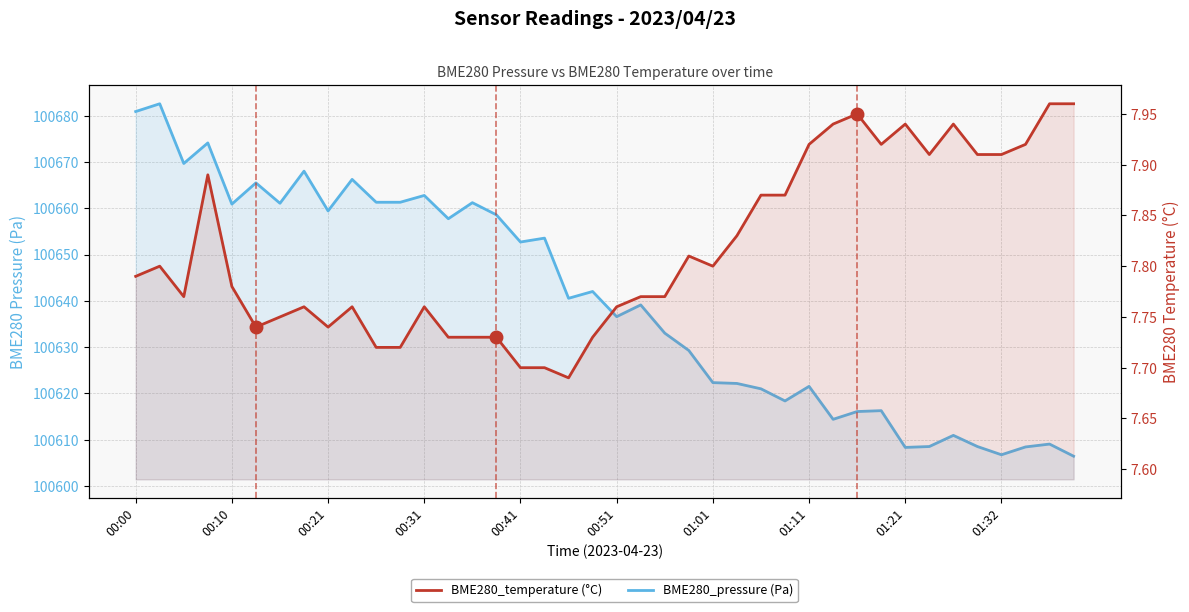

At how many categories does at least one series exceed 88016?

40